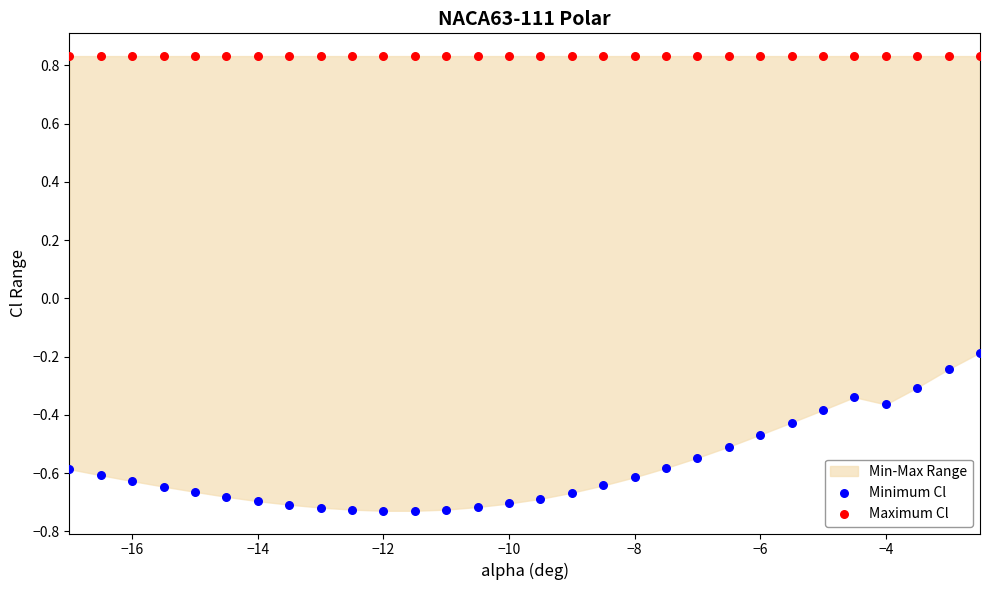

Which series contains the highest Y value?

Maximum Cl